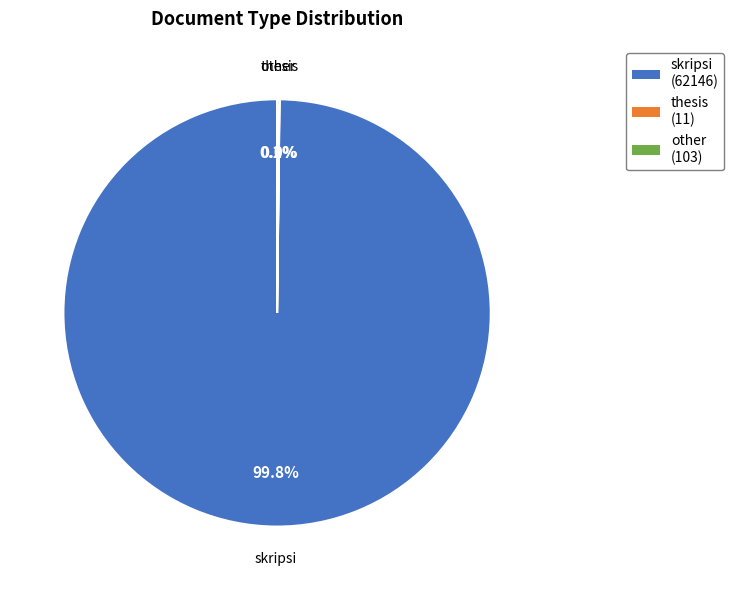

Which category has the biggest portion of the pie?

skripsi